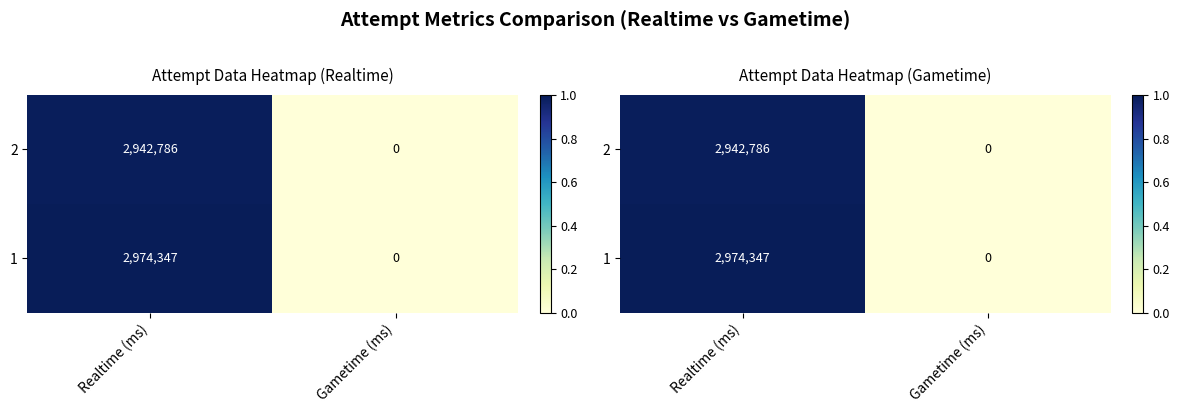

The value of 2 at Gametime (ms) is -0.3. True or false?

False